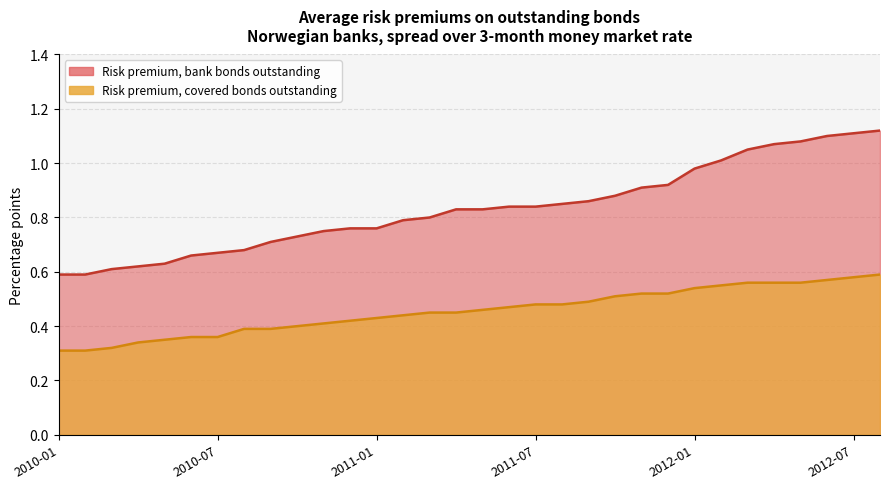

What is the value of the Risk premium, covered bonds outstanding point at the 19th from the left?

0.5